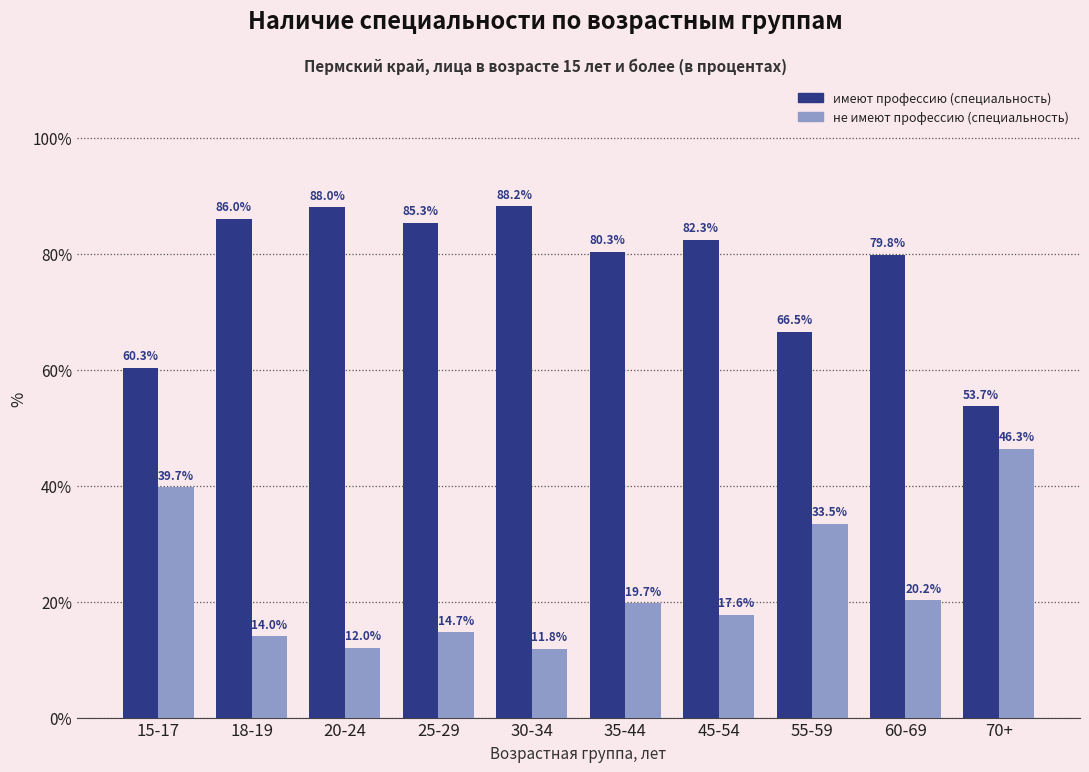

Which series has the largest total across all categories?

имеют профессию (специальность)